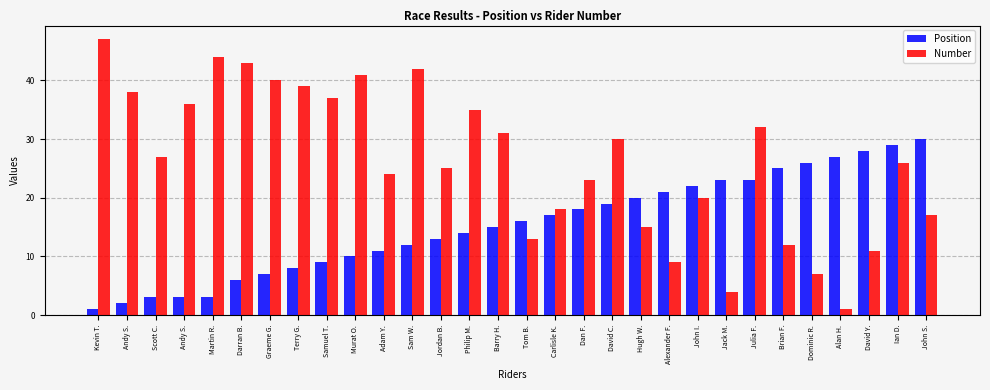

At Martin R., list the series in order from largest to smallest.

Number, Position